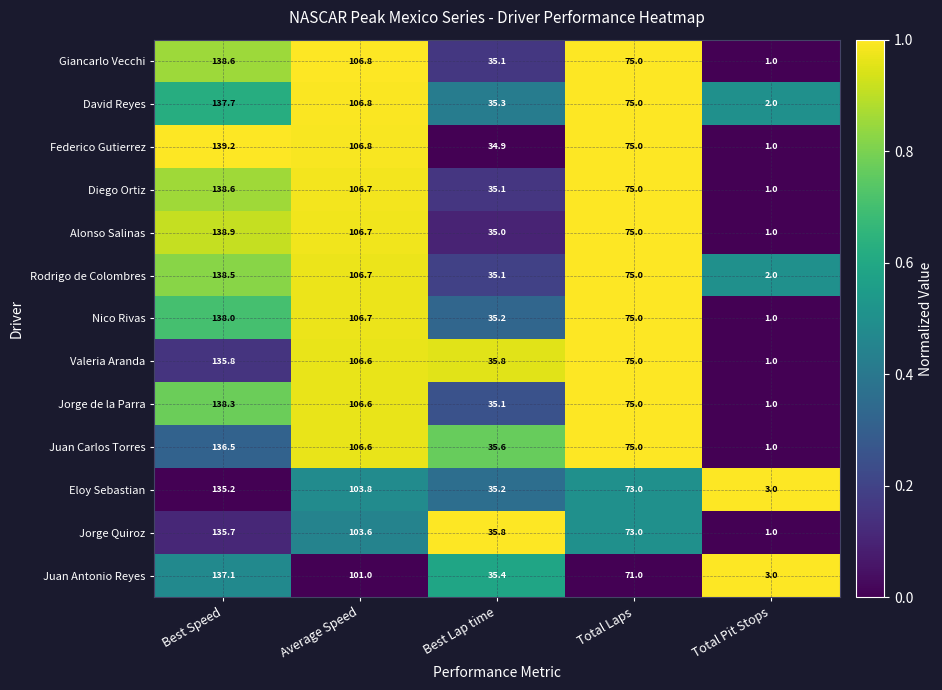

What is the sum of all Jorge Quiroz values?

349.1